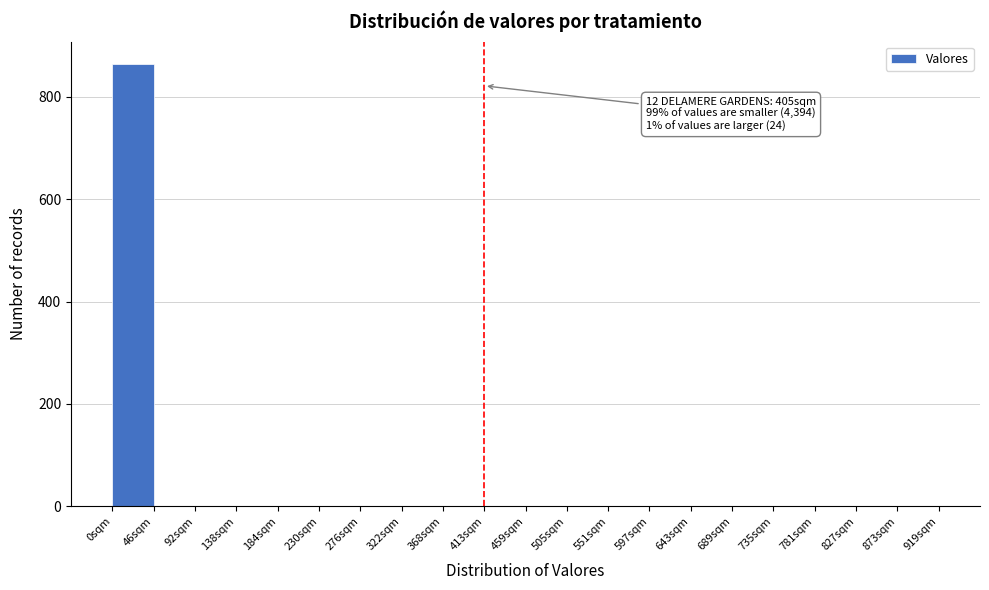

Over which range of the x-axis is the bar tallest?

0 to 46